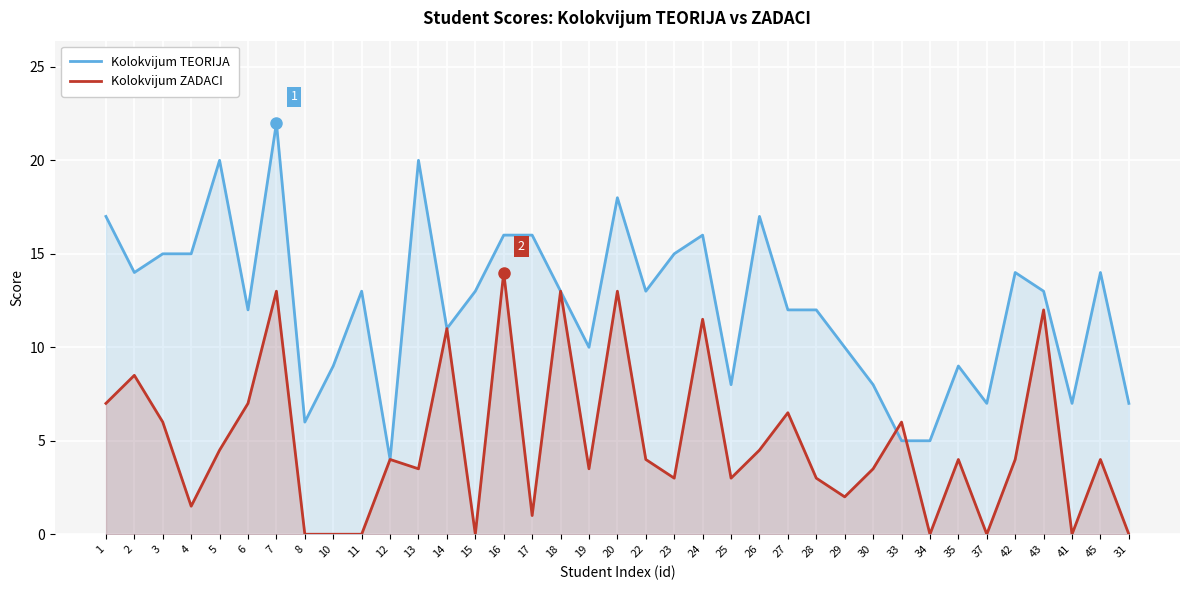

Rank the series by their average value, from lowest to highest.

Kolokvijum ZADACI, Kolokvijum TEORIJA